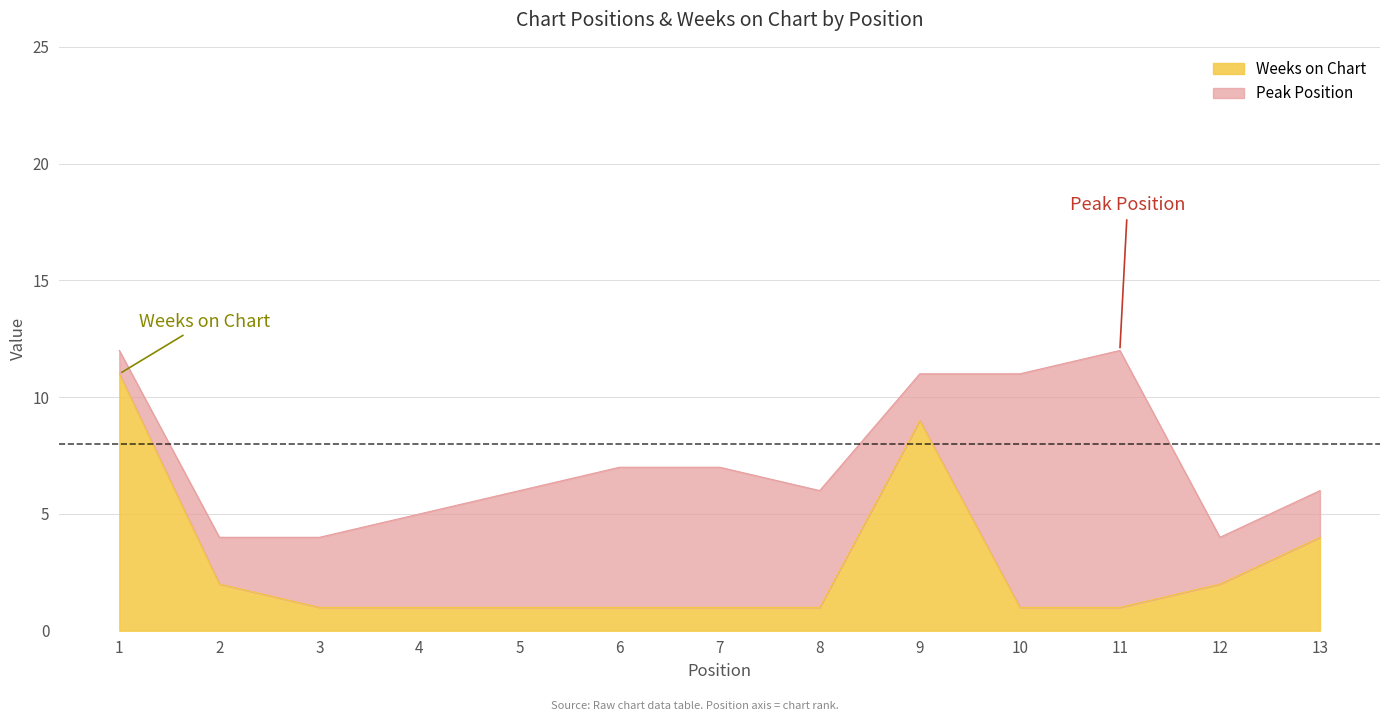

True or false: the data has more than 0 interior local peaks.

True